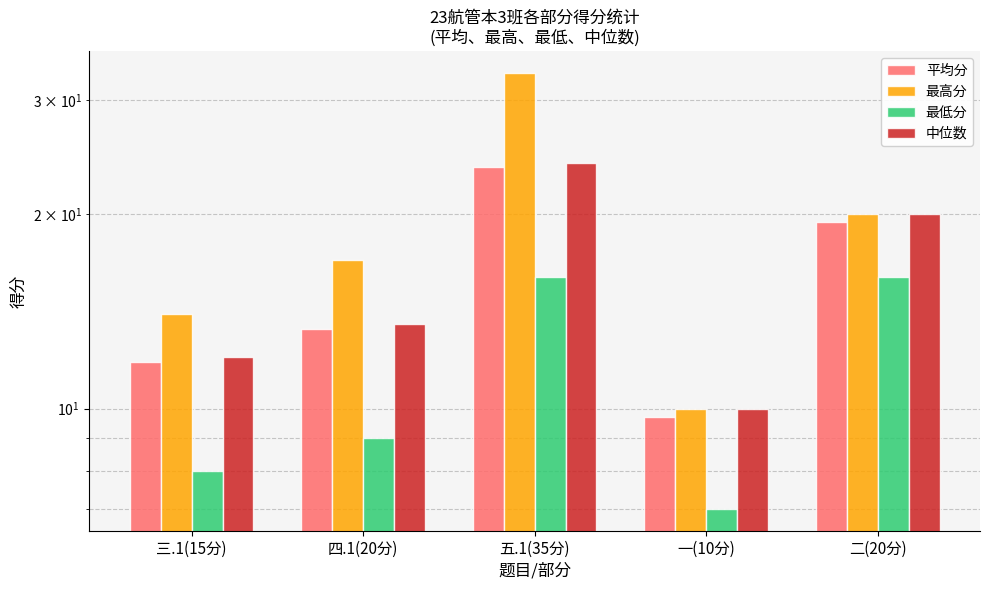

Between 四.1(20分) and 一(10分), which series saw the biggest shift?

最高分